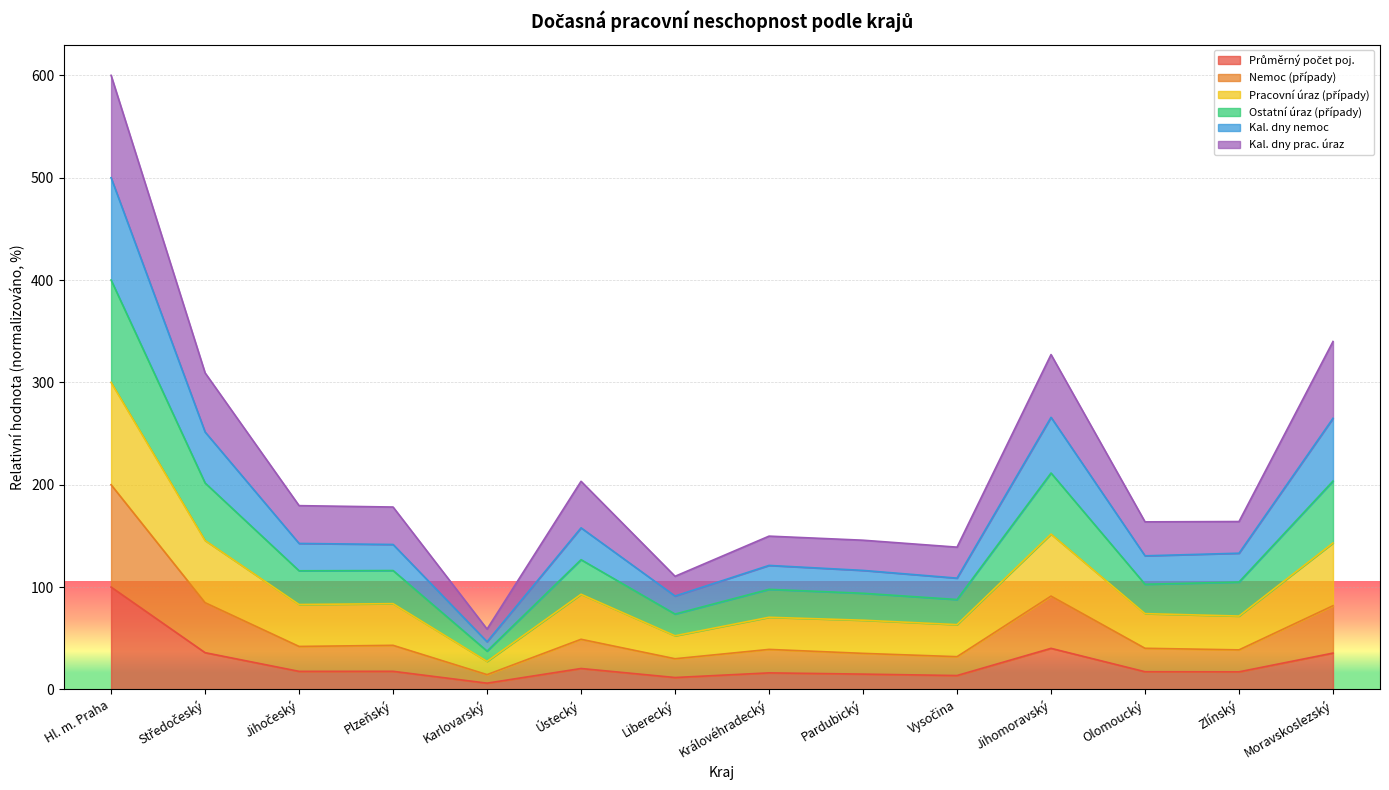

The Nemoc (případy) series shows 109.5 at Královéhradecký. True or false?

False